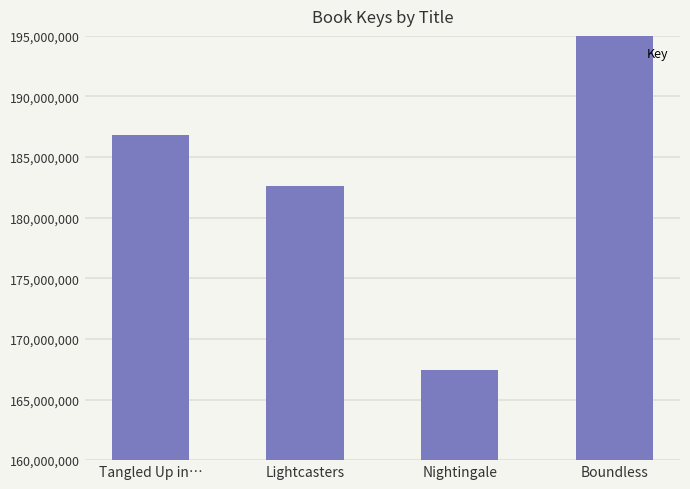

Are the bars grouped side by side (vs. stacked)?

No